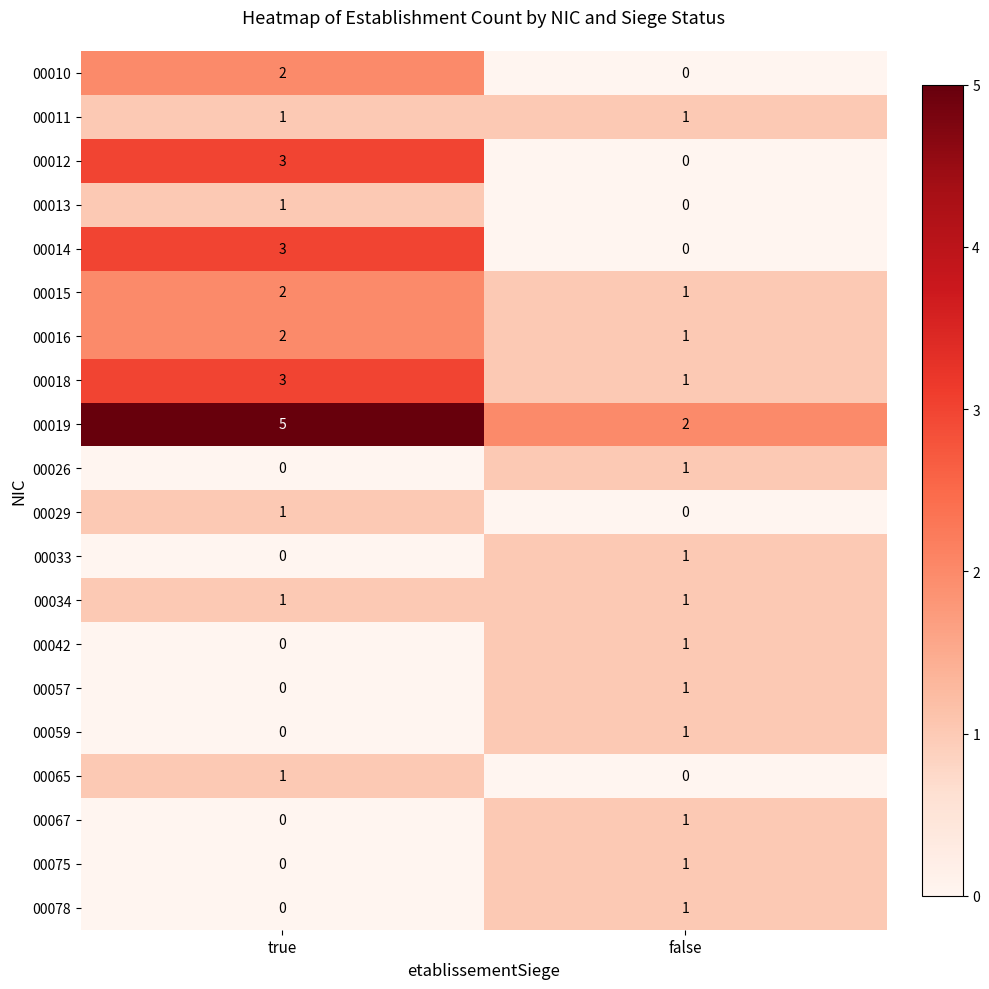

The 00042 series shows 0 at true. True or false?

True